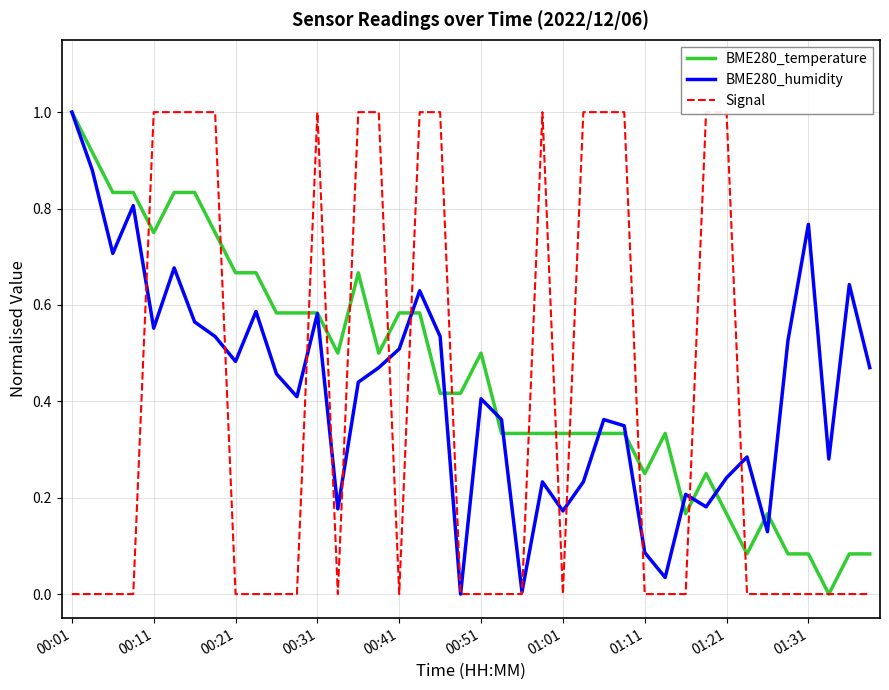

How many Signal values are between 0 and 1?

40